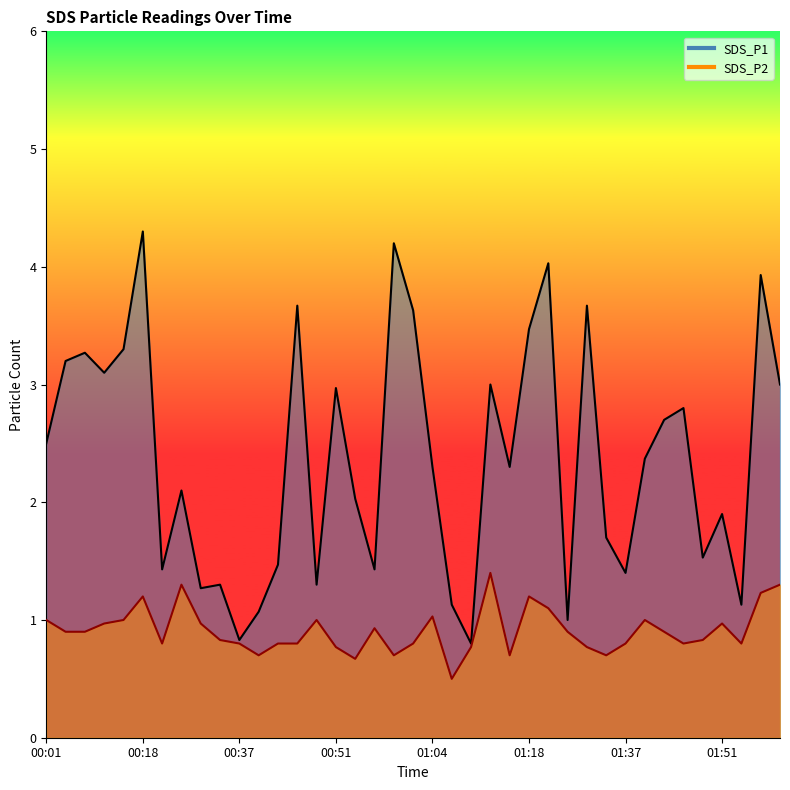

Which series has the largest total across all categories?

SDS_P1